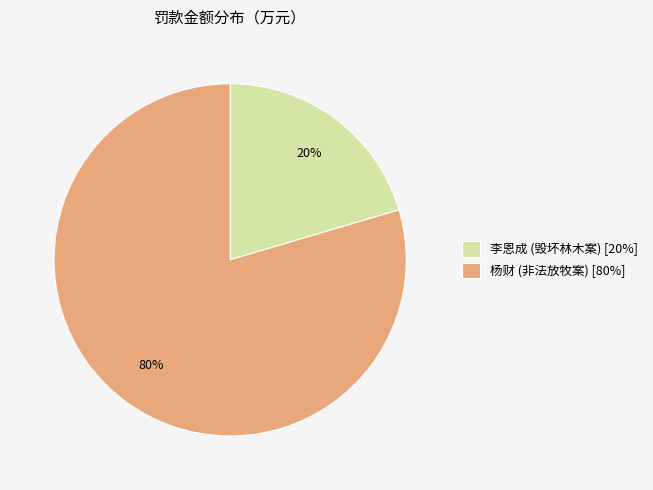

Count the number of slices in the pie.

2